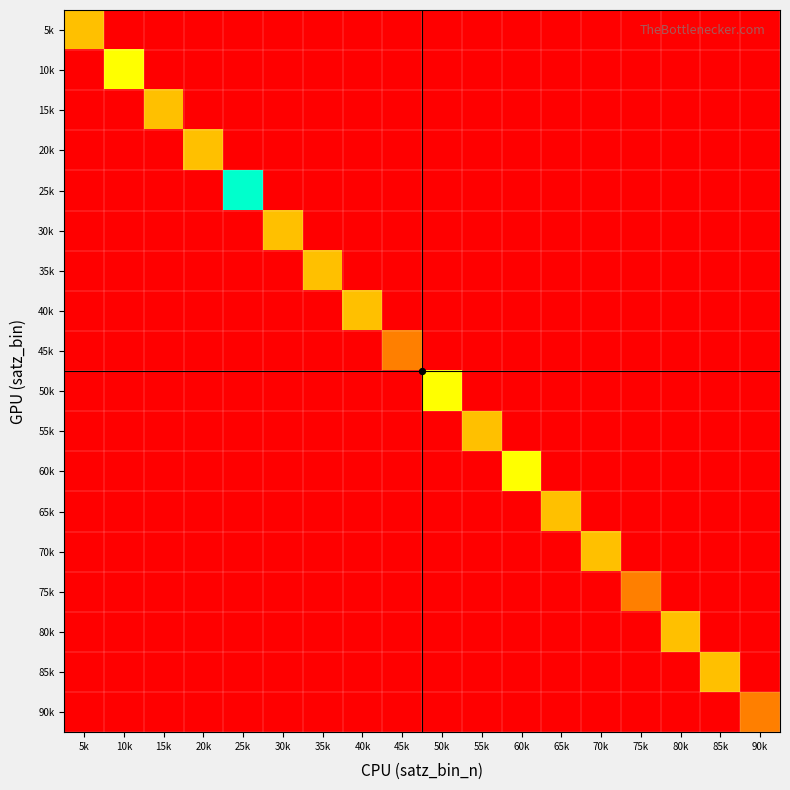

What is the total value across all series at 5k?

3